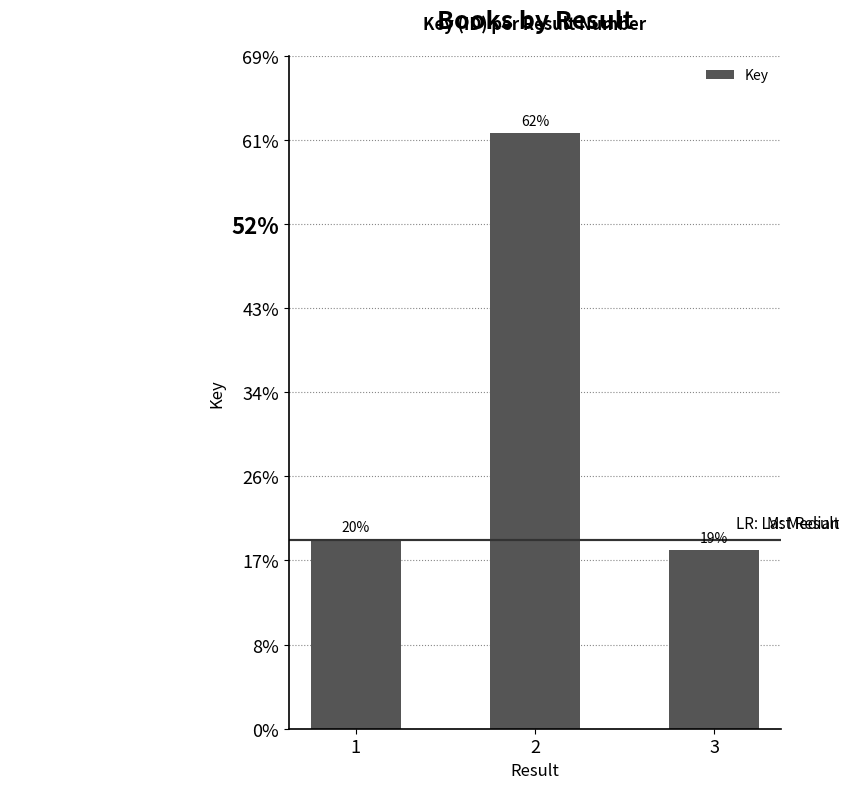

Are the bars horizontal?

No